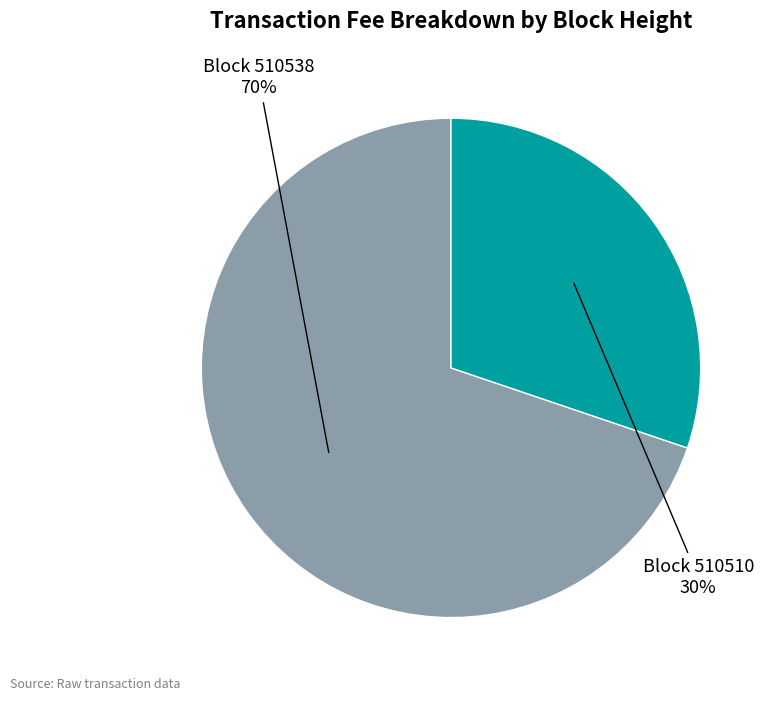

To the nearest percent, what is the average slice percentage?

50%